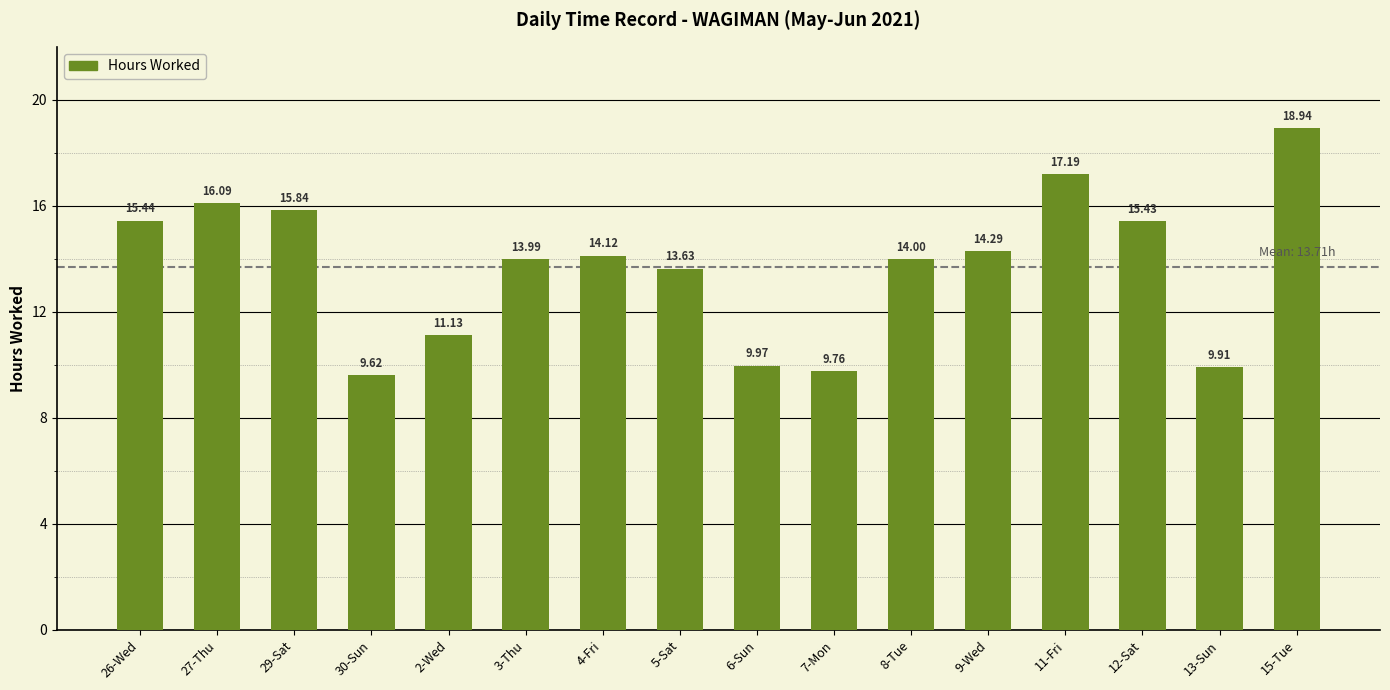

Rank the categories by value from lowest to highest.

30-Sun, 7-Mon, 13-Sun, 6-Sun, 2-Wed, 5-Sat, 3-Thu, 8-Tue, 4-Fri, 9-Wed, 12-Sat, 26-Wed, 29-Sat, 27-Thu, 11-Fri, 15-Tue